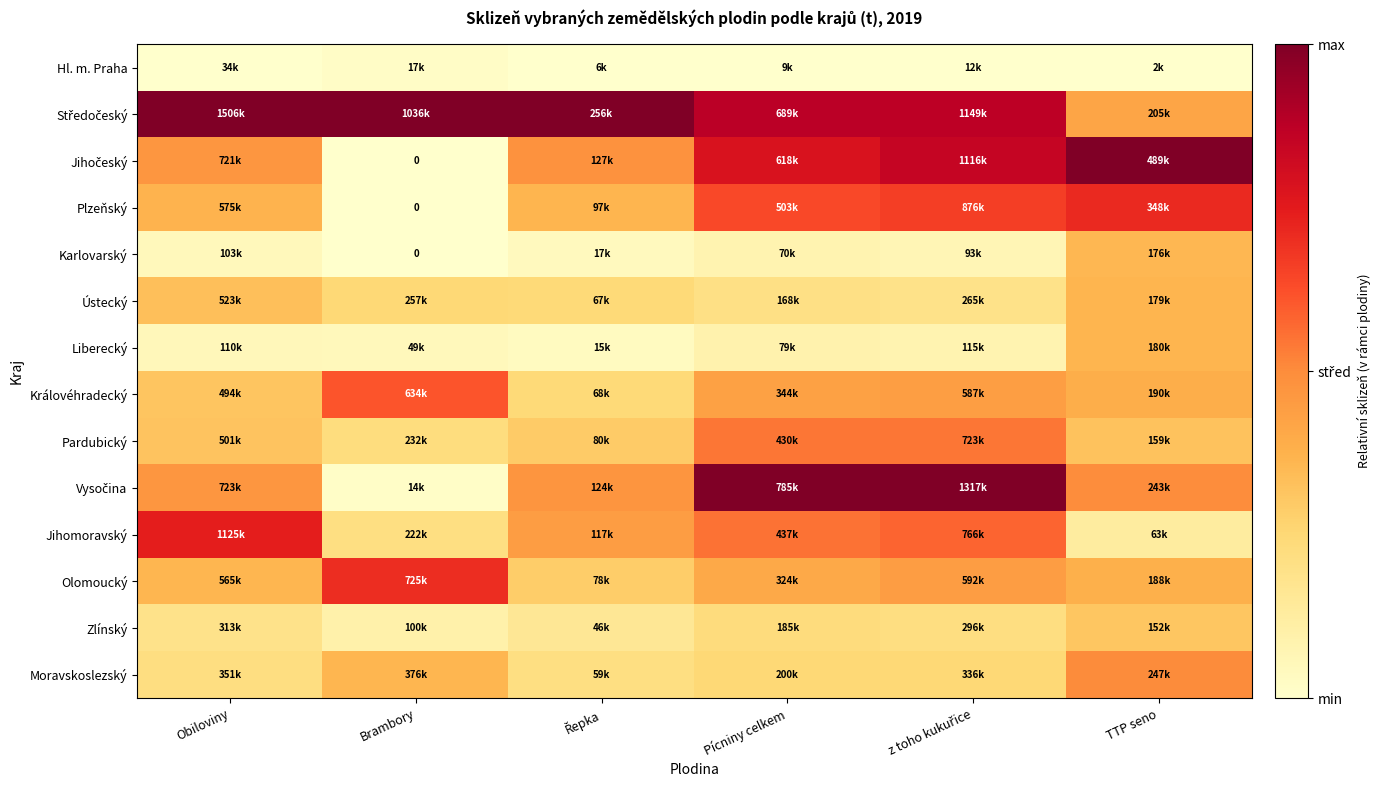

How many values in Karlovarský are above zero?

5